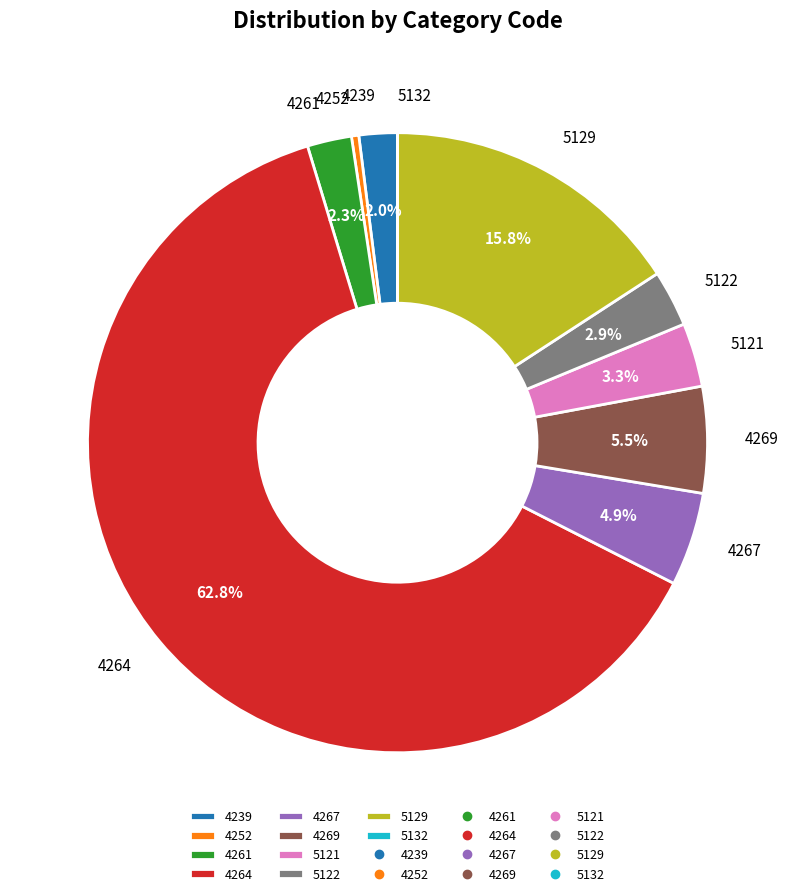

True or false: 4267 accounts for 5% of the total.

True